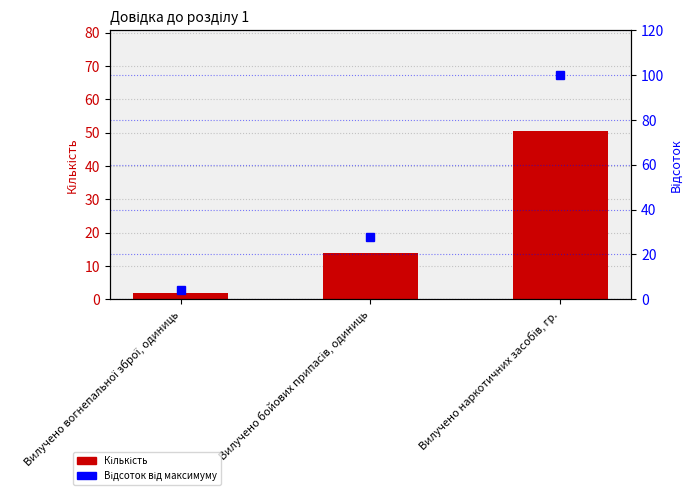

Reading left to right, extract all data points from this chart.

Кількість: Вилучено вогнепальної зброї, одиниць=2.0	Вилучено бойових припасів, одиниць=14.0	Вилучено наркотичних засобів, гр.=50.4
Відсоток від максимуму: Вилучено вогнепальної зброї, одиниць=4.0	Вилучено бойових припасів, одиниць=27.8	Вилучено наркотичних засобів, гр.=100.0